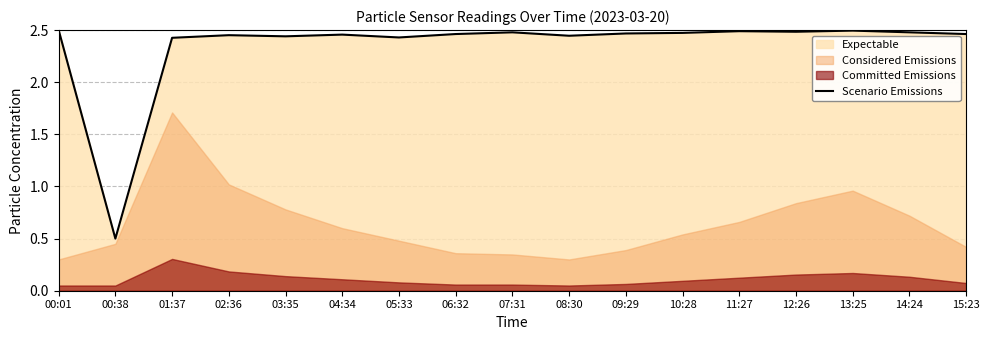

Is it true that Scenario Emissions equals 2.5 at 13:25?

True